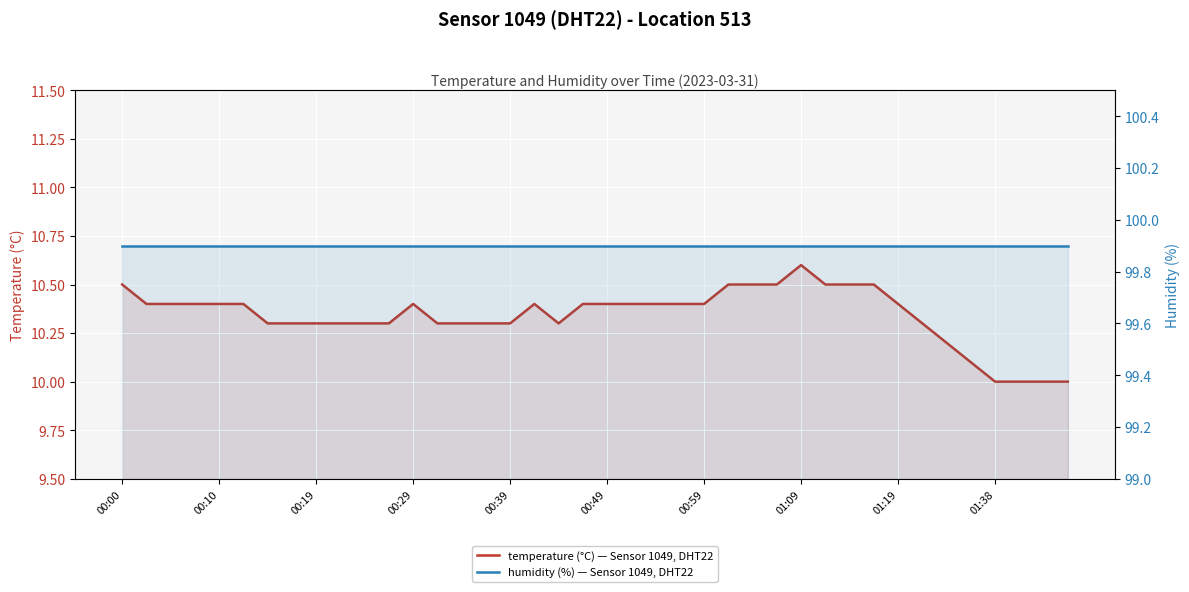

Is it true that temperature (°C) — Sensor 1049, DHT22, Location 513 equals 7.3 at 01:09?

False